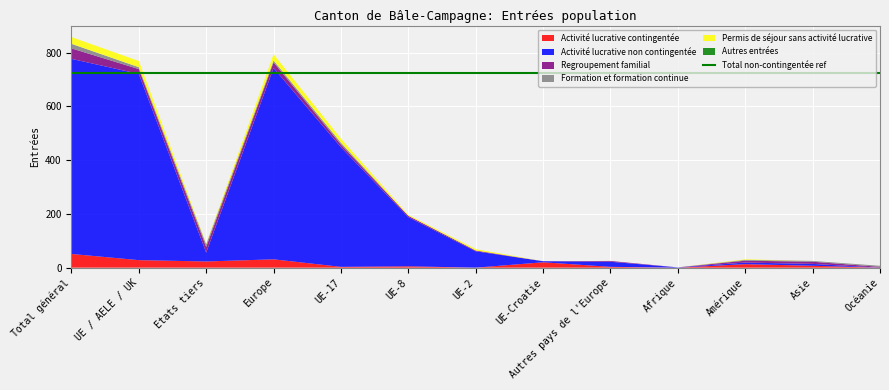

Reading left to right, extract all data points from this chart.

Activité lucrative contingentée: Total général=51	UE / AELE / UK=28	Etats tiers=23	Europe=31	UE-17=3	UE-8=5	UE-2=0	UE-Croatie=20	Autres pays de l'Europe=3	Afrique=0	Amérique=13	Asie=7	Océanie=0
Activité lucrative non contingentée: Total général=726	UE / AELE / UK=693	Etats tiers=33	Europe=712	UE-17=445	UE-8=183	UE-2=61	UE-Croatie=4	Autres pays de l'Europe=19	Afrique=1	Amérique=6	Asie=7	Océanie=0
Regroupement familial: Total général=39	UE / AELE / UK=18	Etats tiers=21	Europe=21	UE-17=10	UE-8=5	UE-2=3	UE-Croatie=0	Autres pays de l'Europe=3	Afrique=0	Amérique=7	Asie=8	Océanie=3
Formation et formation continue: Total général=17	UE / AELE / UK=7	Etats tiers=10	Europe=7	UE-17=7	UE-8=0	UE-2=0	UE-Croatie=0	Autres pays de l'Europe=0	Afrique=0	Amérique=3	Asie=3	Océanie=4
Permis de séjour sans activité lucrative: Total général=25	UE / AELE / UK=23	Etats tiers=2	Europe=23	UE-17=15	UE-8=3	UE-2=5	UE-Croatie=0	Autres pays de l'Europe=0	Afrique=0	Amérique=2	Asie=0	Océanie=0
Autres entrées: Total général=0	UE / AELE / UK=0	Etats tiers=0	Europe=0	UE-17=0	UE-8=0	UE-2=0	UE-Croatie=0	Autres pays de l'Europe=0	Afrique=0	Amérique=0	Asie=0	Océanie=0